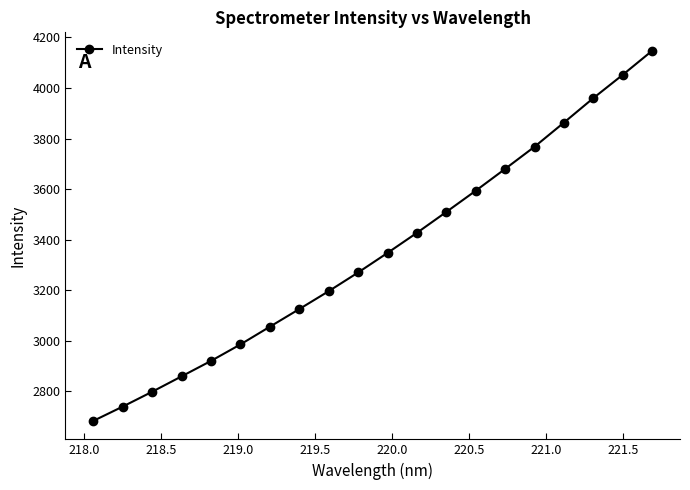

What is the difference between the maximum and second lowest values?

1407.2